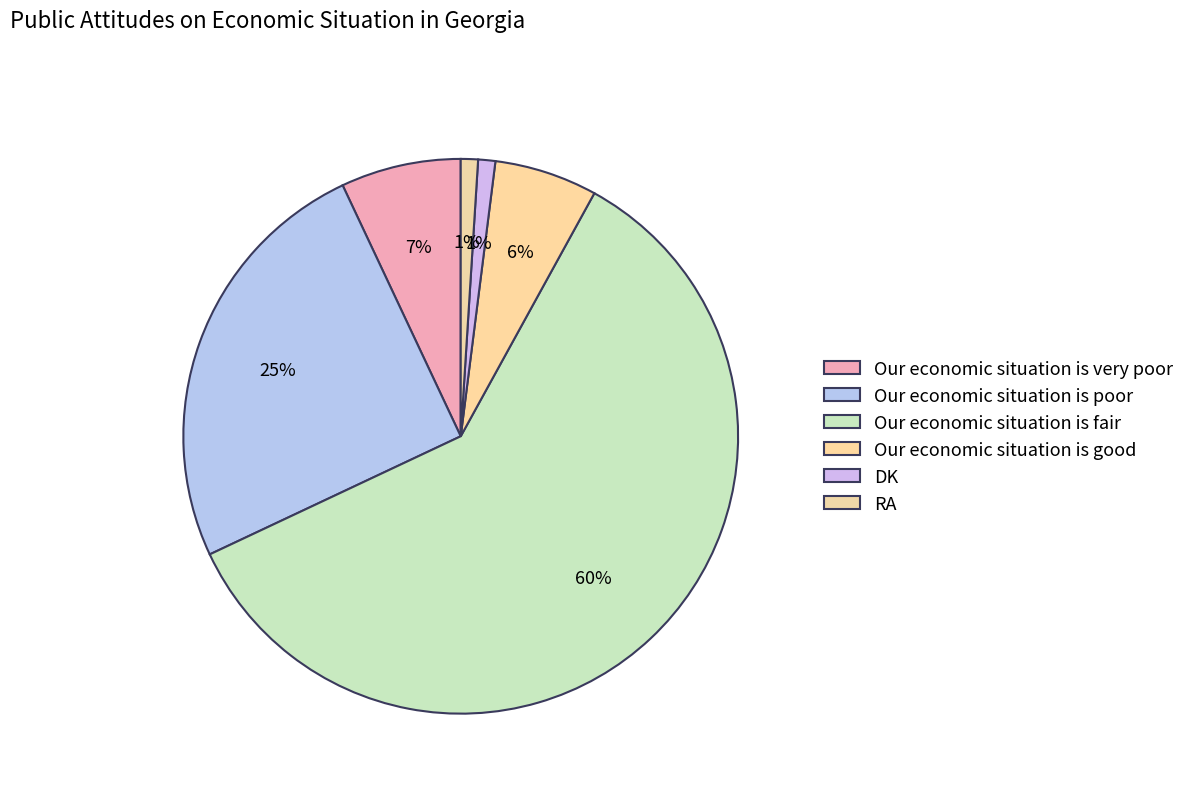

How many segments does this pie chart have?

6